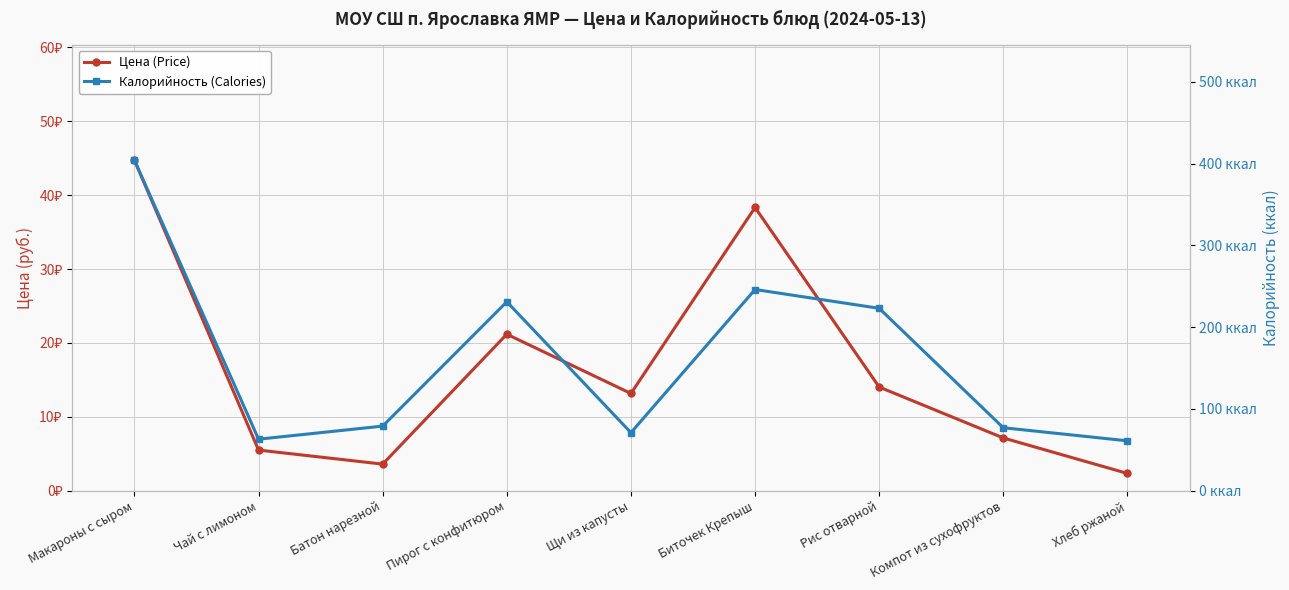

What is the sum of the Калорийность (Calories) values at Макароны с сыром and Биточек Крепыш?

650.0